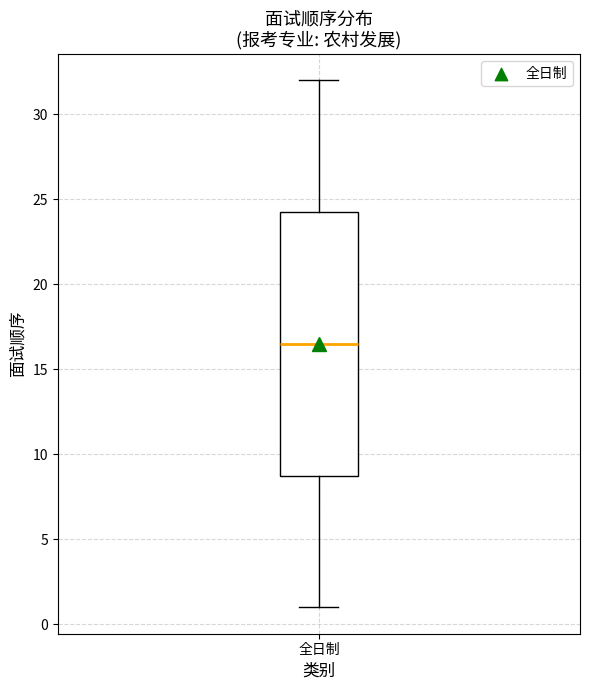

Read this box plot against the y-axis: the position of the median line, the range covered by the box, and the ends of both whiskers. The values are not printed on the chart, so give them approximately, as read against the axis.

median 16.5, box 9.0 to 24.5, whiskers 1.0 to 32.0